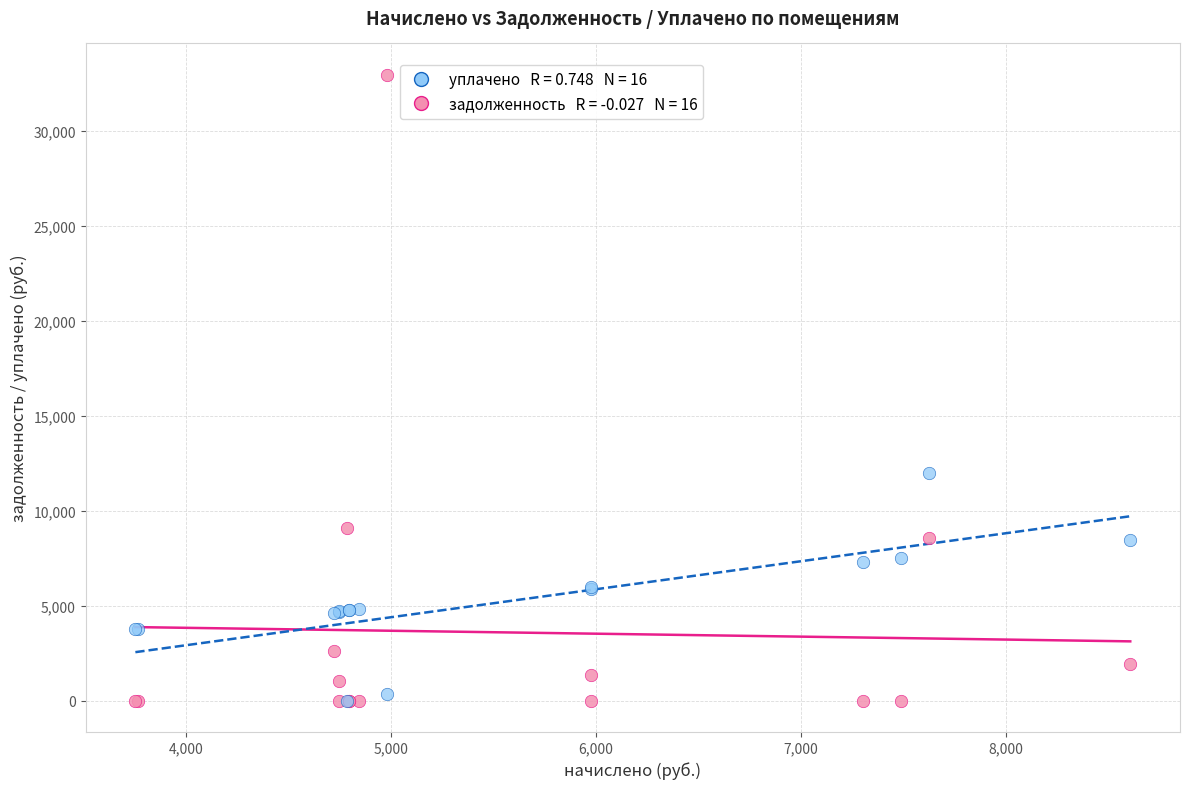

Across all series, what Y value is closest to 16483?

12000.0